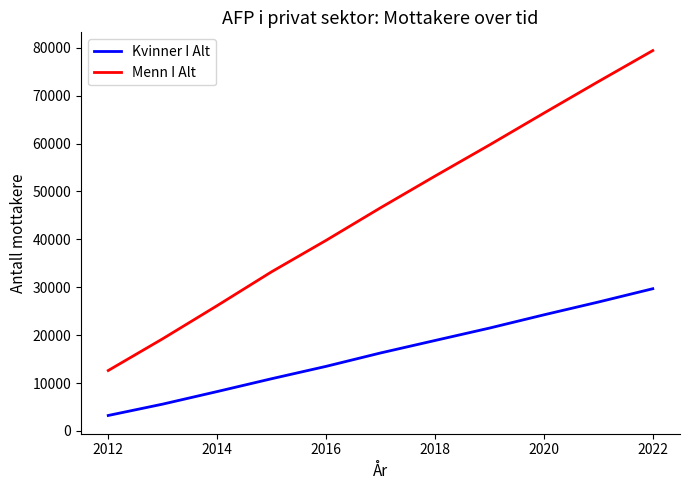

Which series has the largest total across all categories?

Menn I Alt